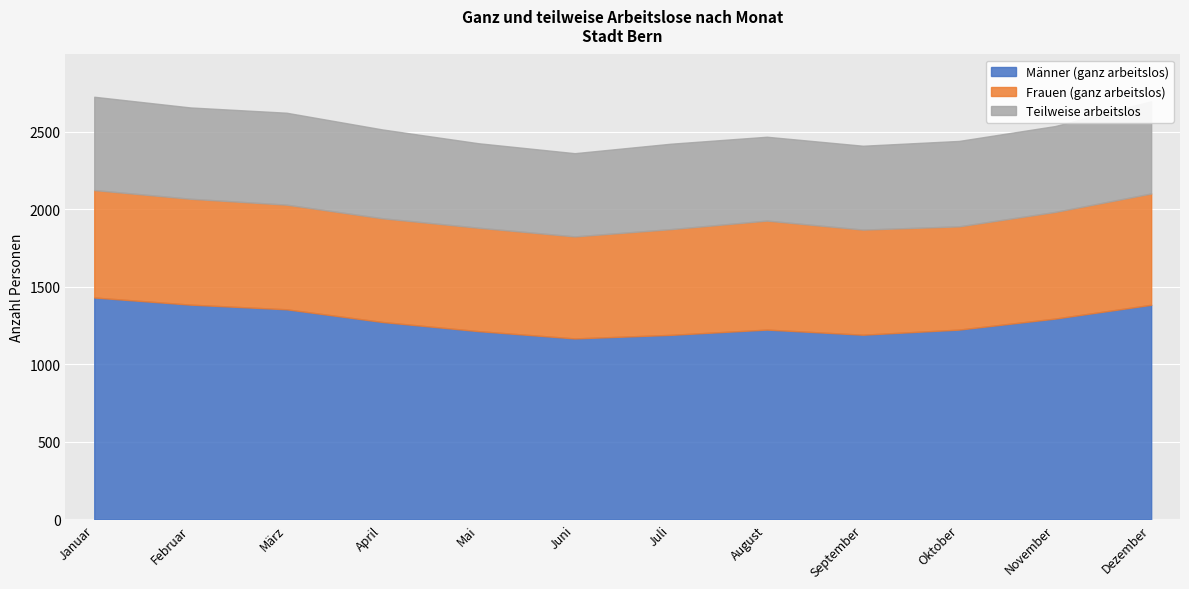

Reading left to right, extract all data points from this chart.

Männer (ganz arbeitslos): Januar=1431	Februar=1385	März=1355	April=1273	Mai=1214	Juni=1167	Juli=1190	August=1224	September=1191	Oktober=1224	November=1295	Dezember=1384
Frauen (ganz arbeitslos): Januar=693	Februar=683	März=675	April=669	Mai=667	Juni=658	Juli=682	August=703	September=678	Oktober=666	November=688	Dezember=718
Teilweise arbeitslos: Januar=602	Februar=589	März=593	April=573	Mai=545	Juni=537	Juli=551	August=541	September=541	Oktober=551	November=554	Dezember=595